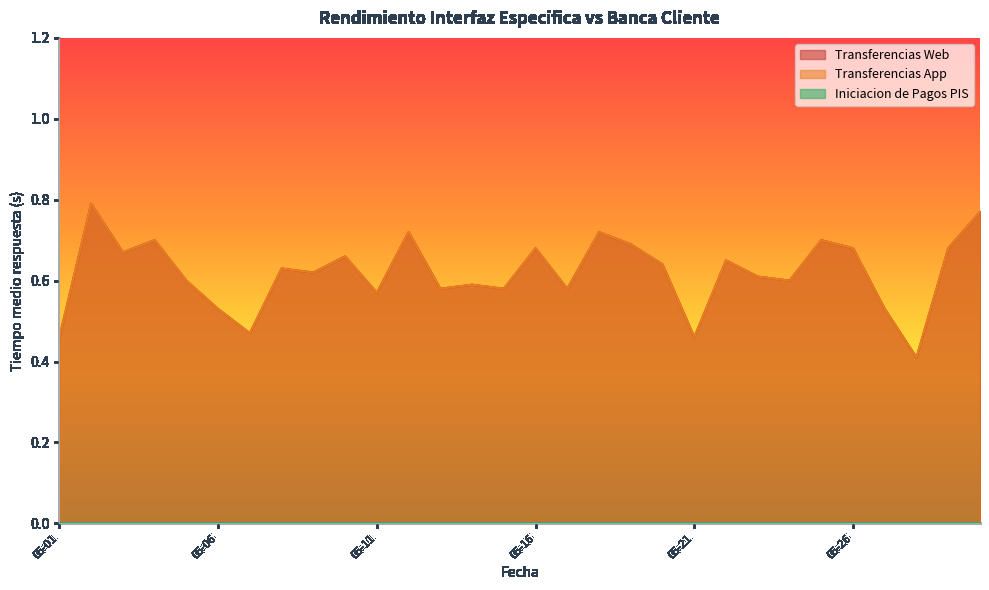

Which has a higher value, 2023-05-05 or 2023-05-19?

2023-05-19